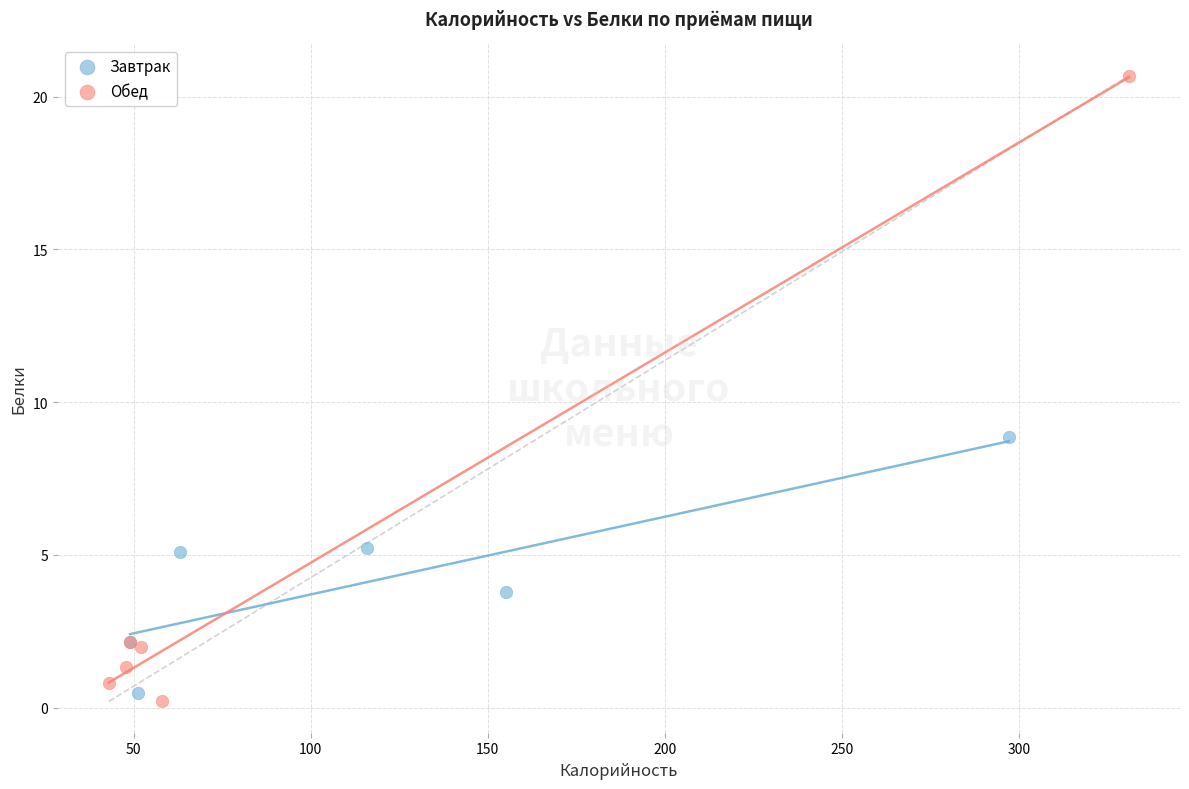

Which series has the widest spread of Y values?

Обед